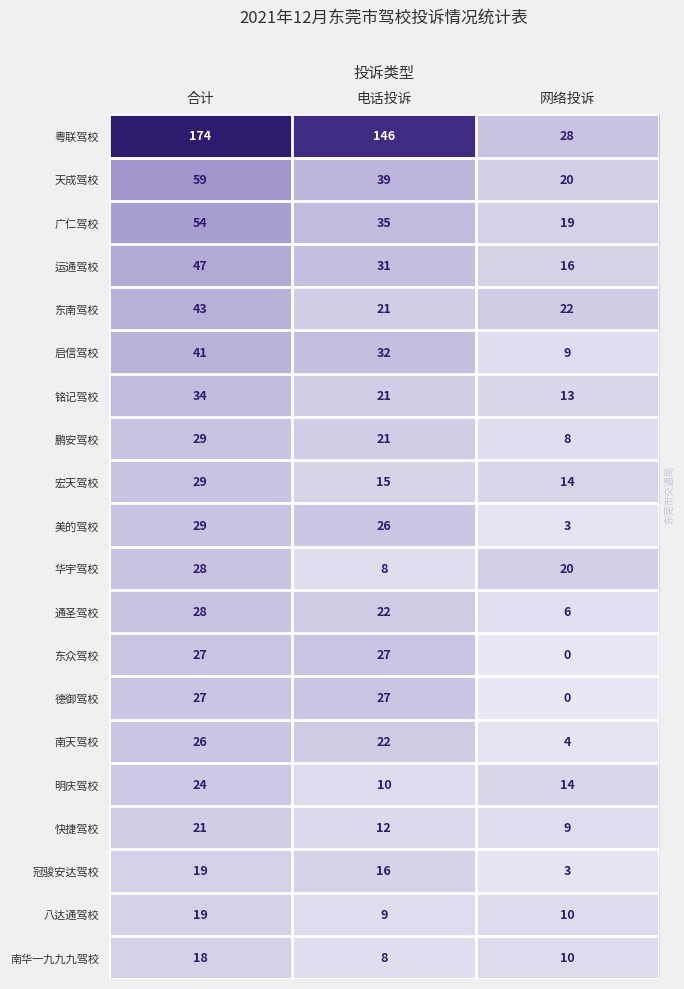

What is the maximum value shown in the chart?

174